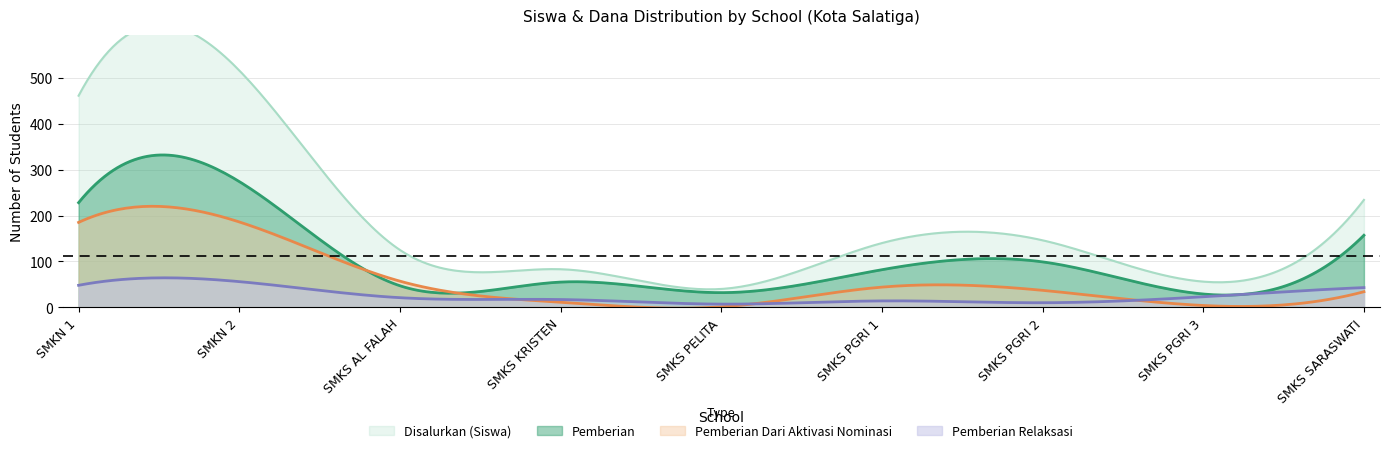

How many distinct data groups are displayed?

4